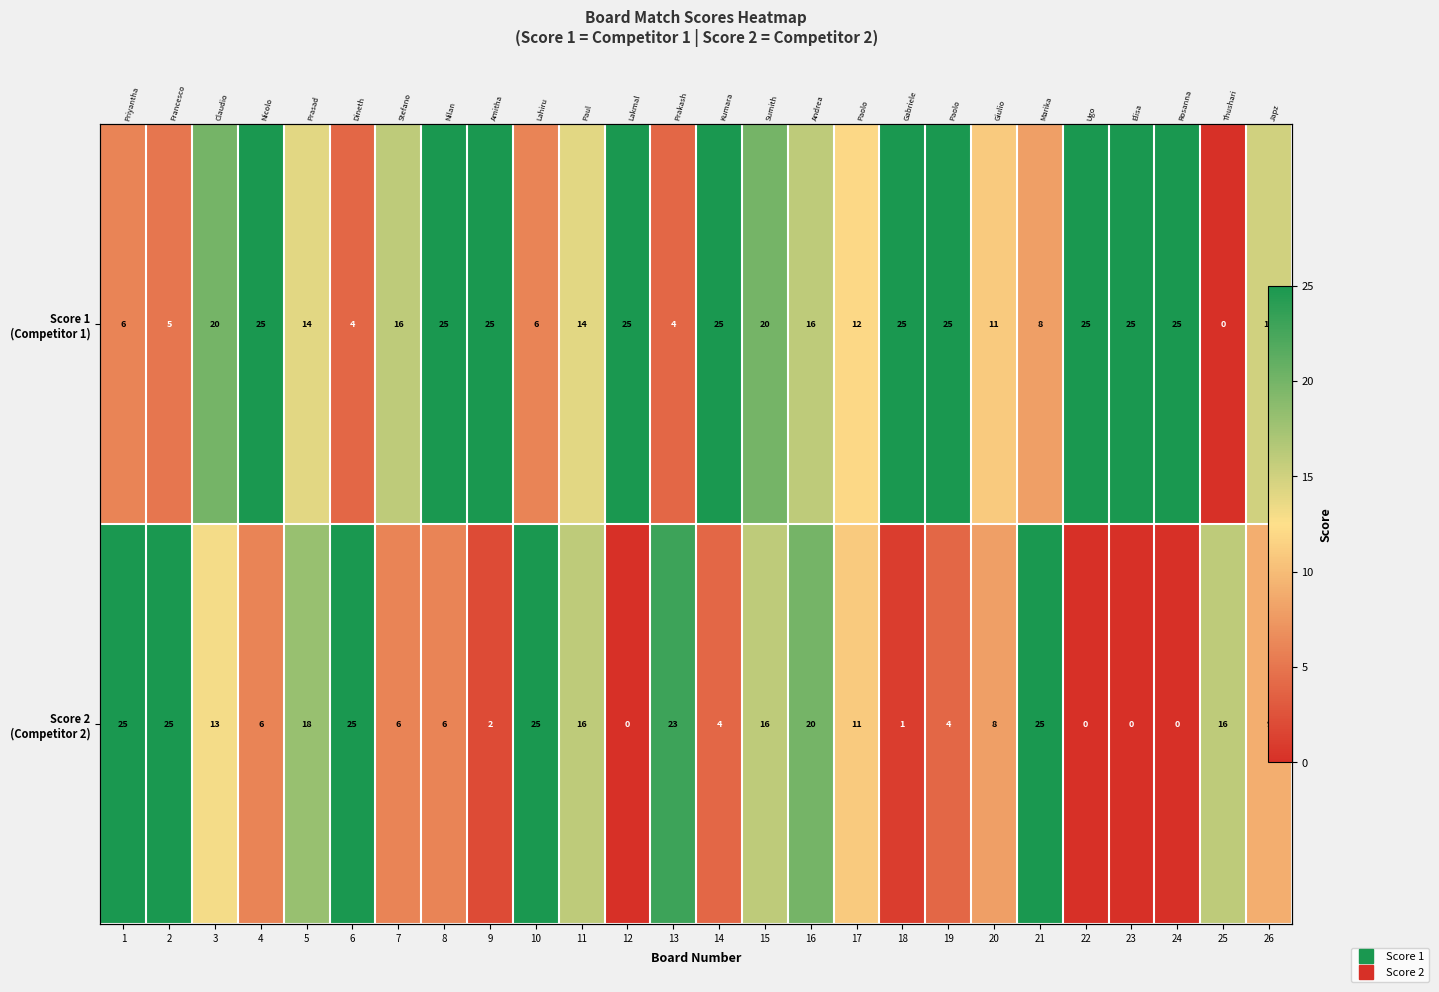

Rank the series at 12 from highest to lowest value.

Score 1 (Competitor 1), Score 2 (Competitor 2)